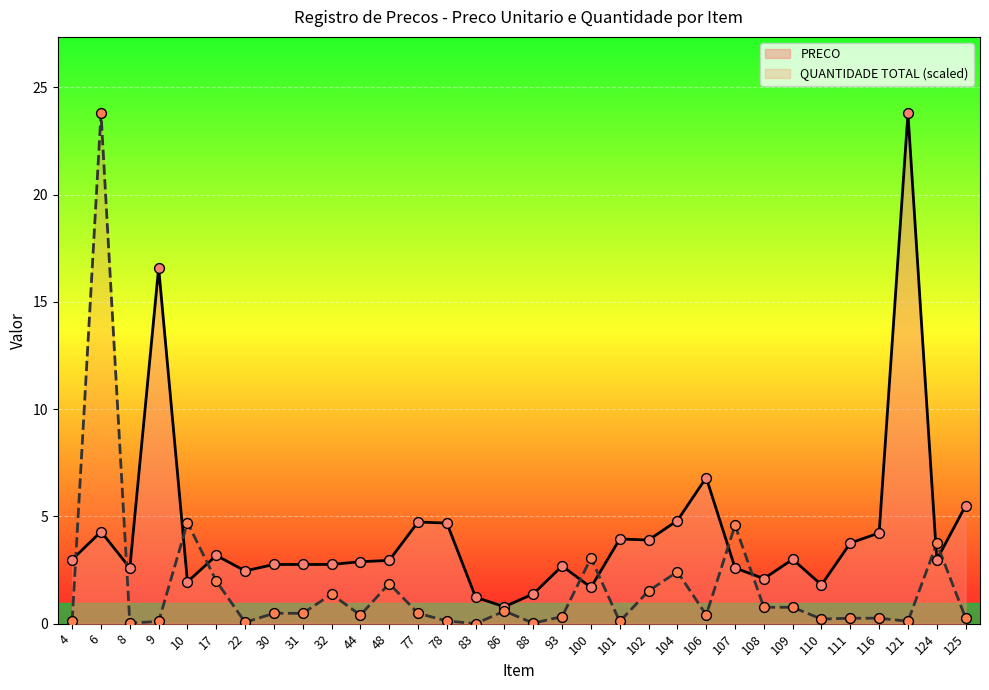

What is the total value across all series at 93?

3.0